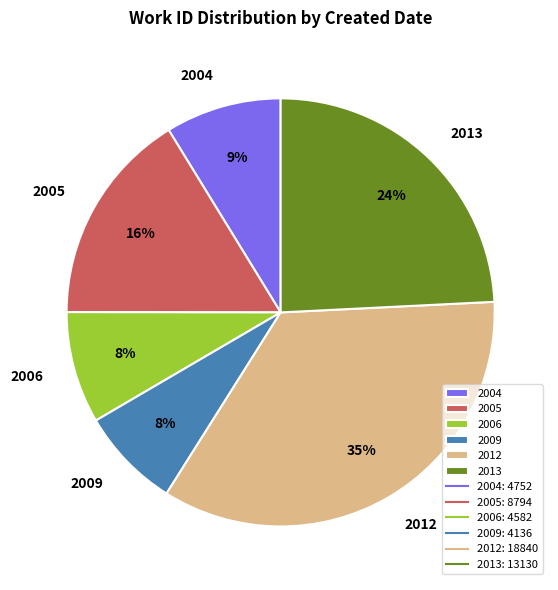

Do 2013 and 2012 together represent more than half of the pie?

Yes